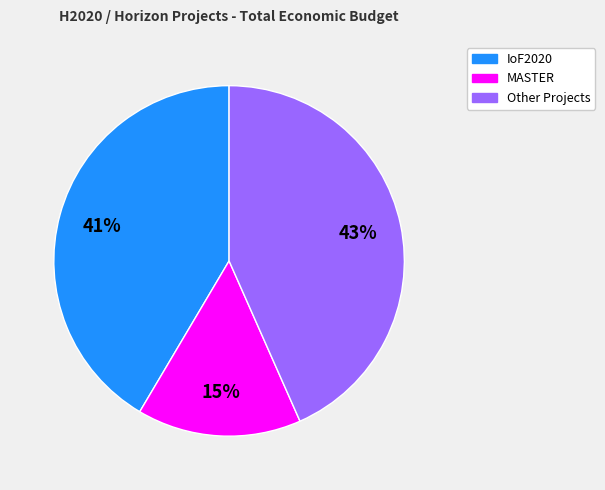

Is there any slice that represents more than half of the pie?

No